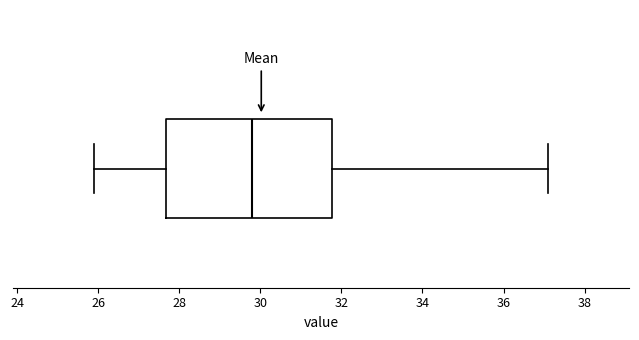

Where does the left whisker of the box end on the x-axis? The values are not printed on the chart, so give them approximately, as read against the axis.

26.0